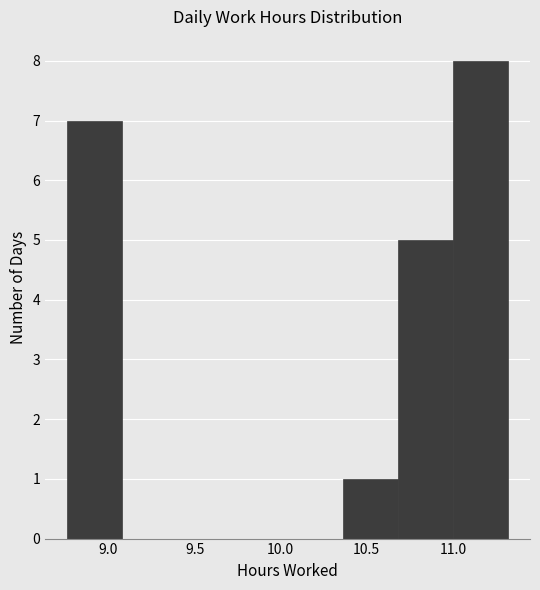

Reading left to right, list every bar in this chart as the range it spans on the x-axis followed by its height. Neither the bar edges nor the heights are printed on the chart, so give them approximately, as read against the axes.

8.76 to 9.08: 7
9.08 to 9.40: 0
9.40 to 9.72: 0
9.72 to 10.04: 0
10.04 to 10.36: 0
10.36 to 10.68: 1
10.68 to 11.00: 5
11.00 to 11.32: 8